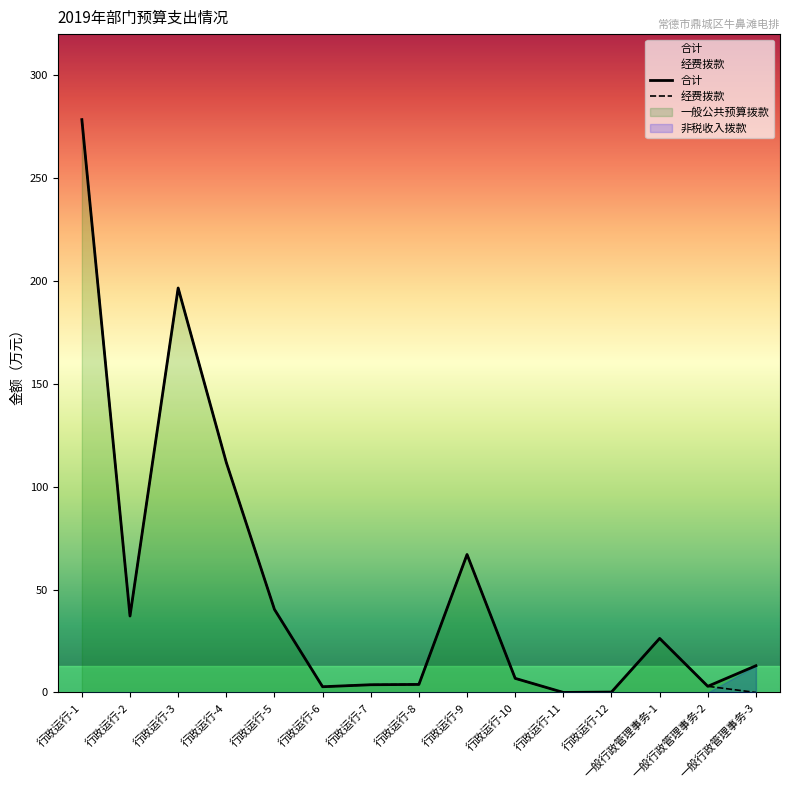

Which has a higher value, 行政运行-10 or 行政运行-3?

行政运行-3